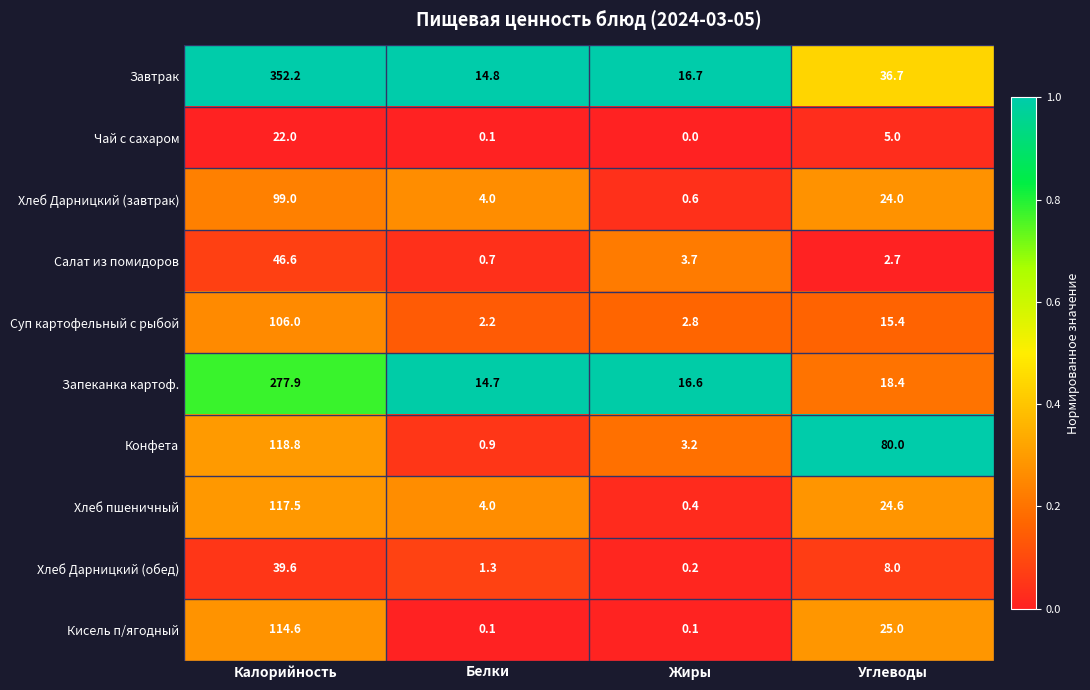

What is the greatest value displayed?

352.2